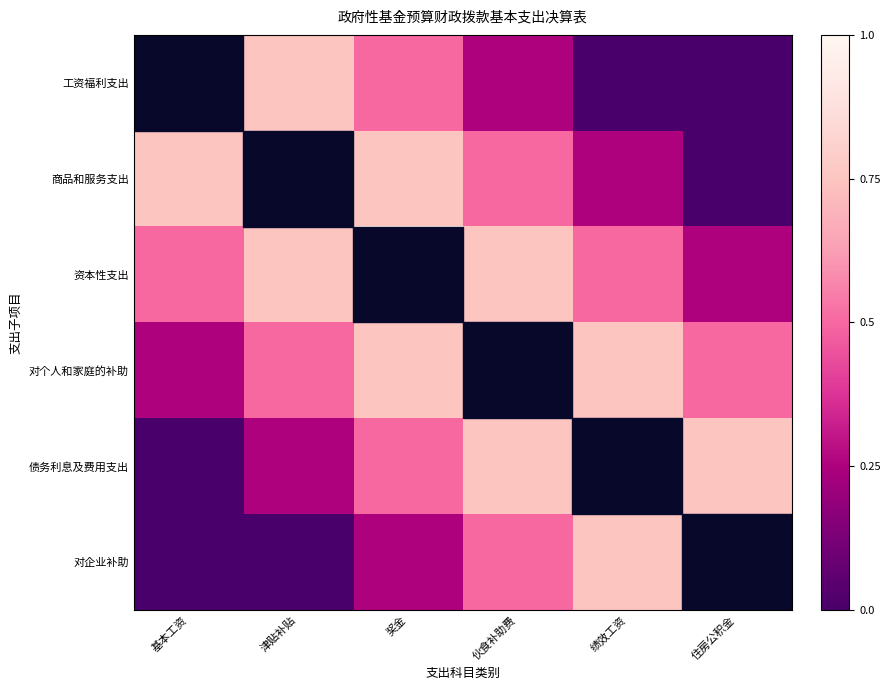

At how many categories does at least one series exceed 0?

6